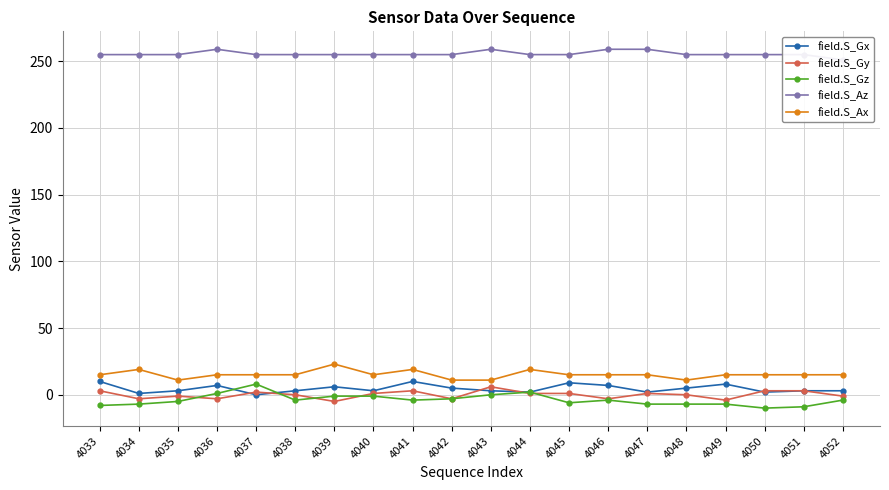

How many values in the field.S_Az series exceed 255?

4